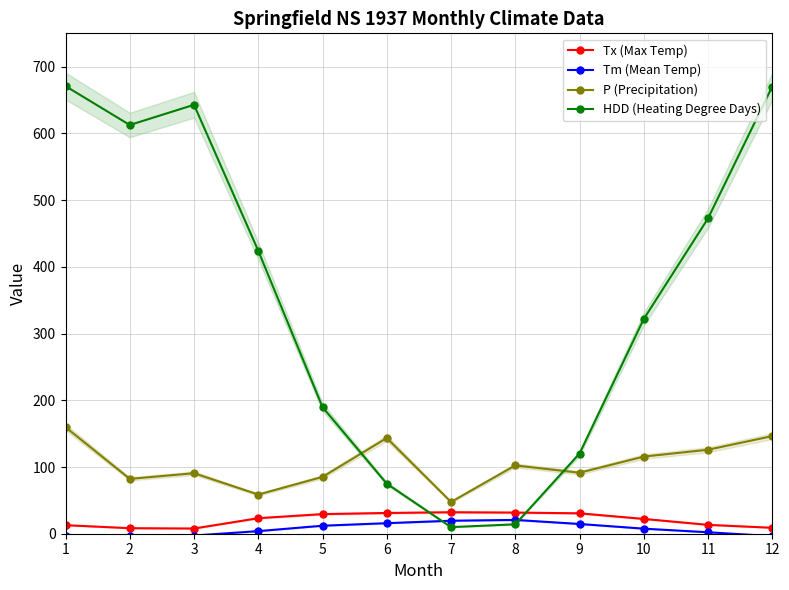

What is the total value across all series at 3?

738.7